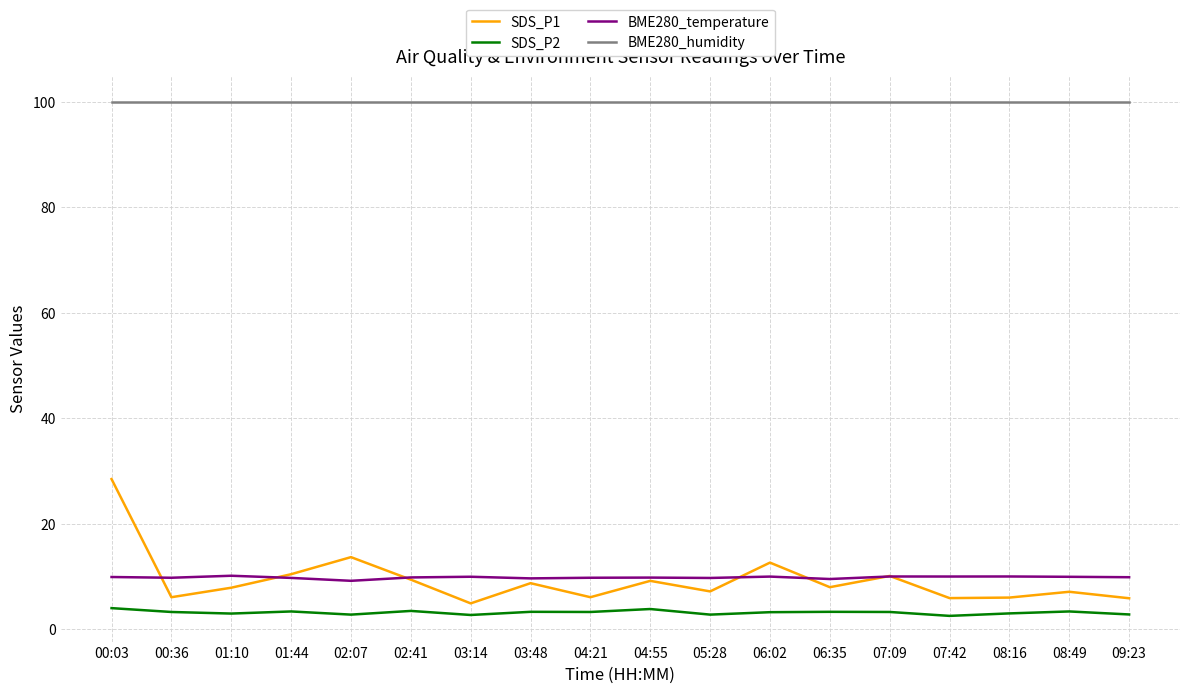

The value of SDS_P1 at 04:55 is 9.2. True or false?

True